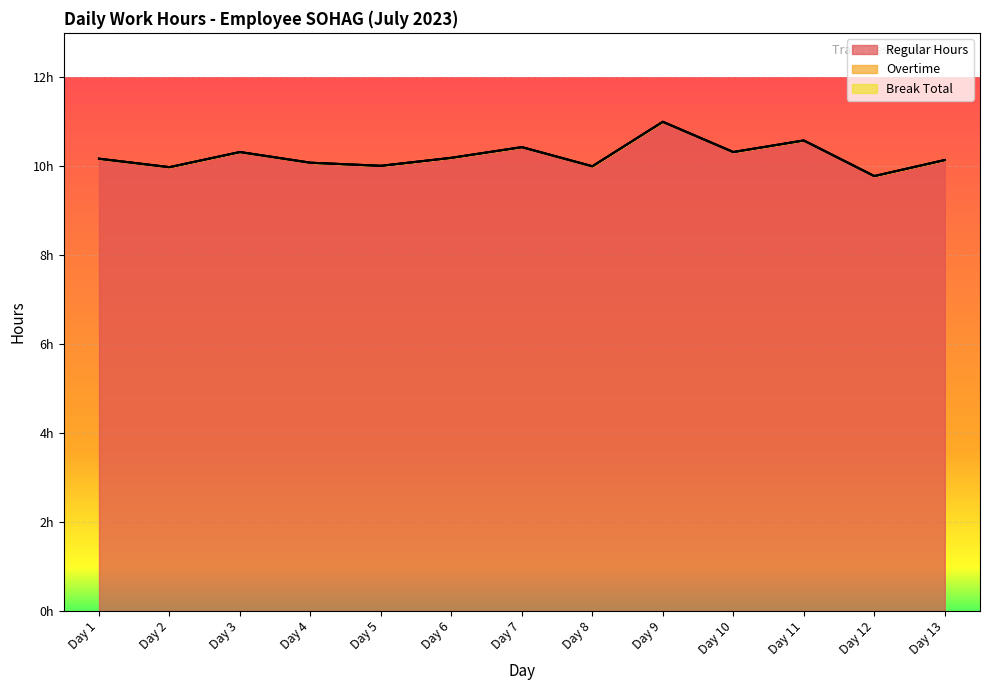

Does the chart display data point markers on the line(s)?

No